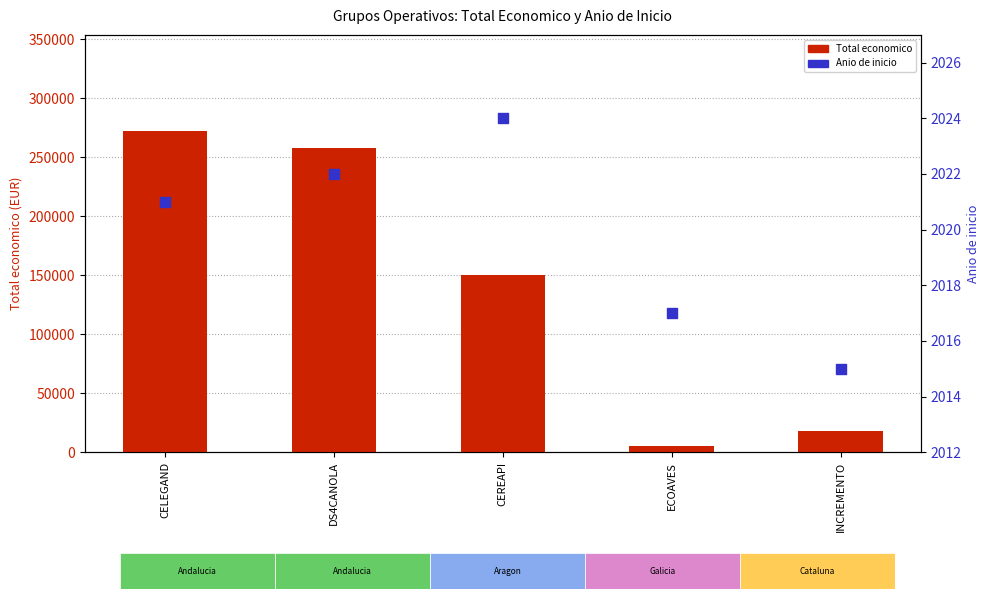

Which series has the widest spread of Y values?

Total economico